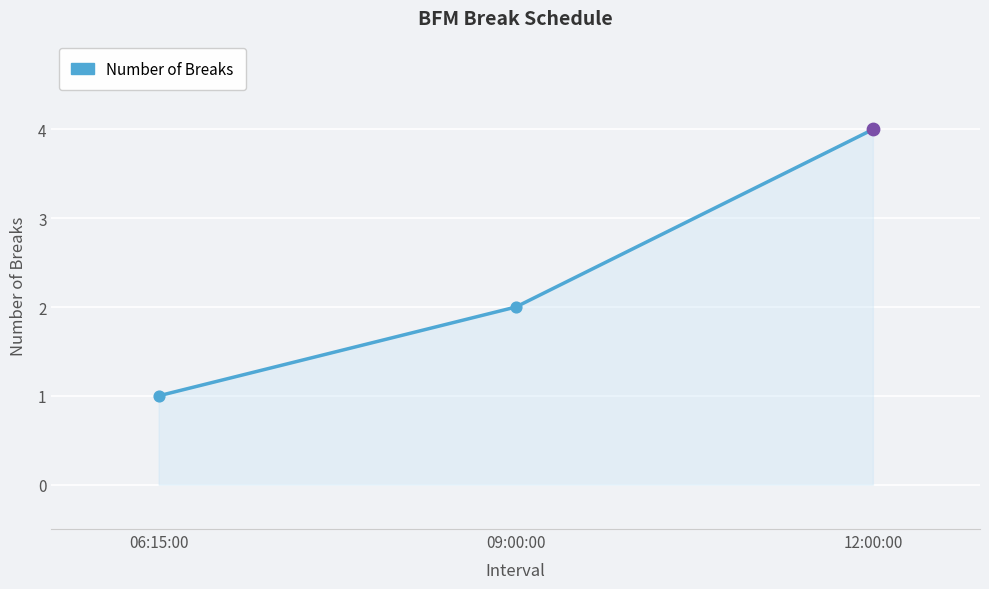

Approximately how many times larger is the value at 12:00:00 compared to 06:15:00?

4.0